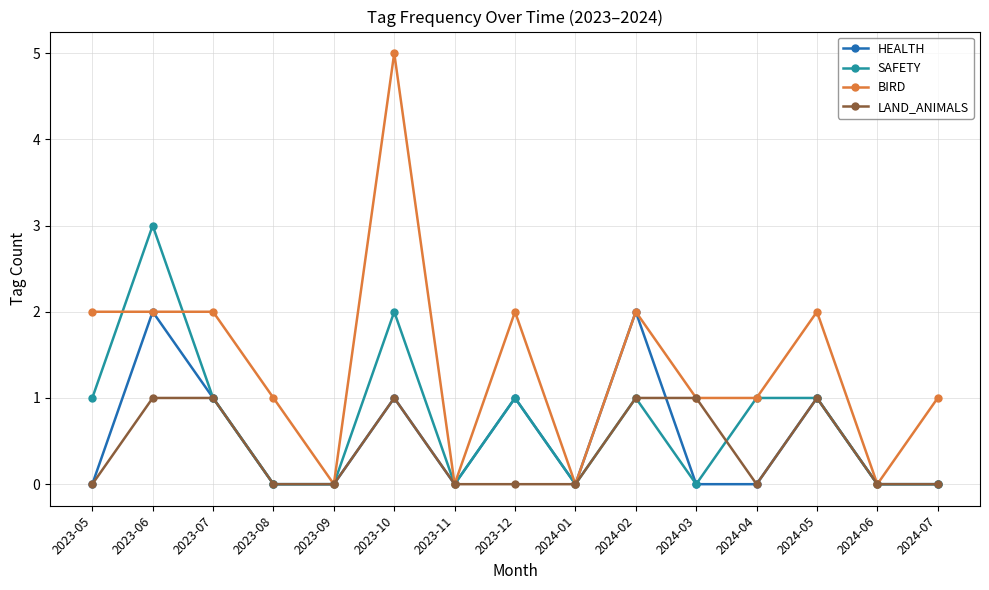

Is it true that HEALTH equals 0 at 2024-01?

True